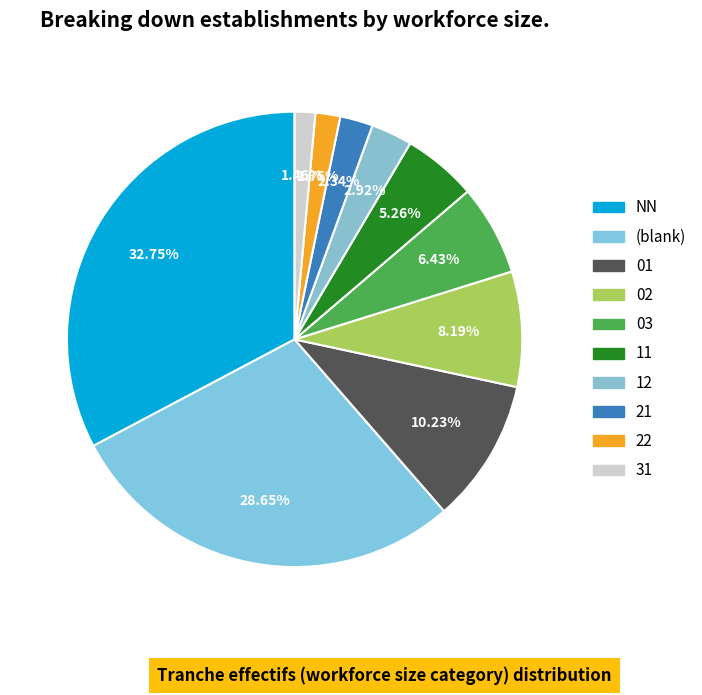

How many slices are in this pie chart?

10